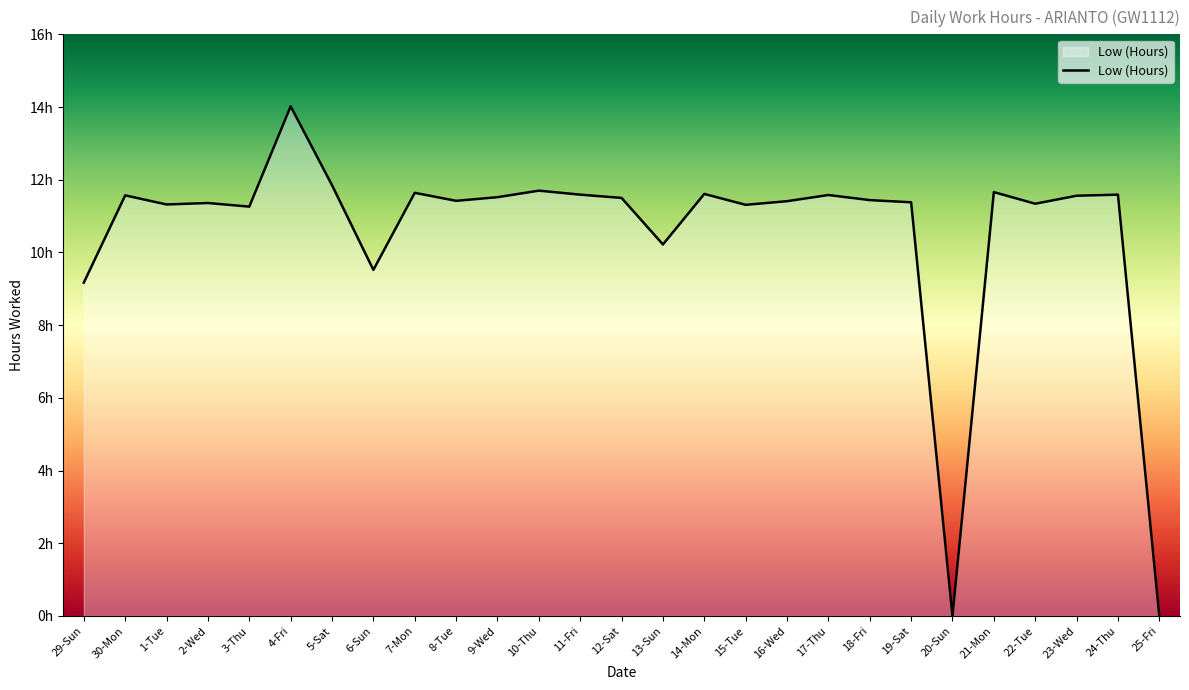

Which label corresponds to the smallest value in the chart?

20-Sun